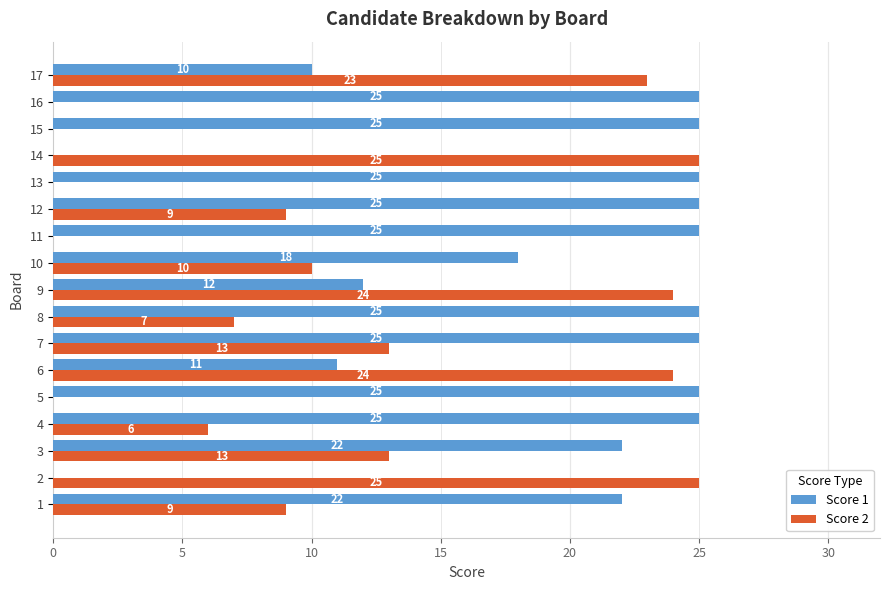

Which series changed the most between 14 and 17?

Score 1